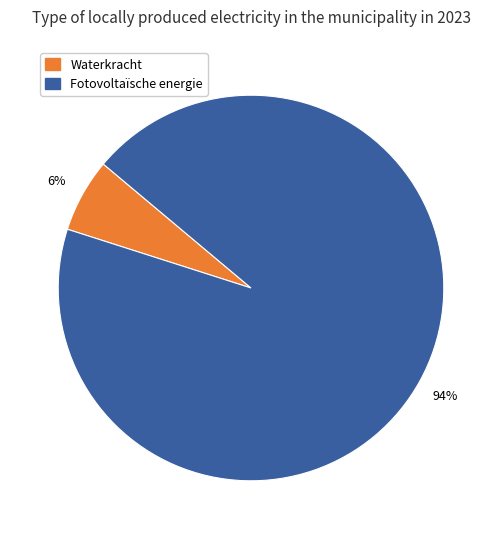

Is there any slice that represents more than half of the pie?

Yes